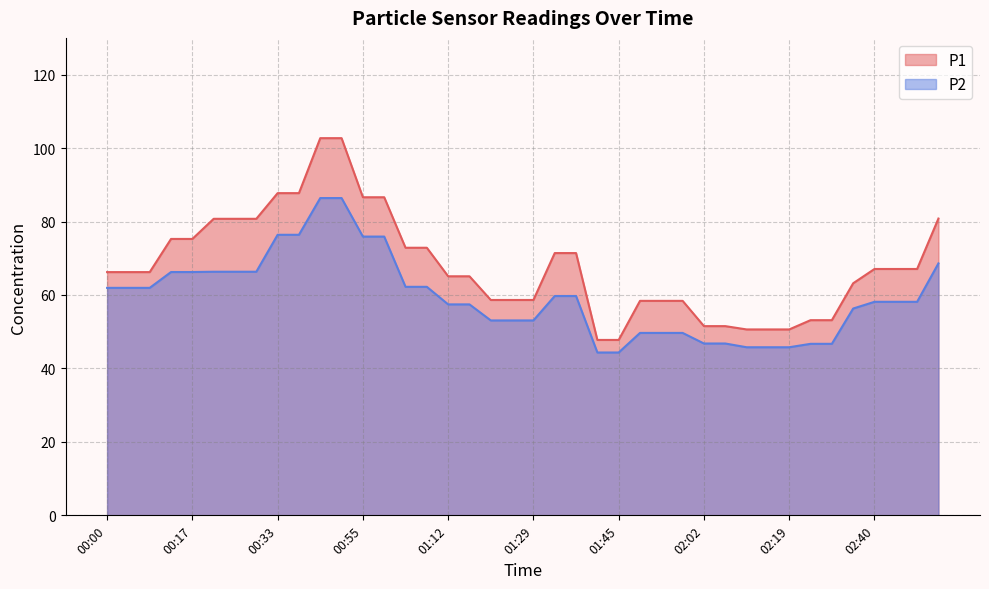

How many lines are shown in the chart?

2